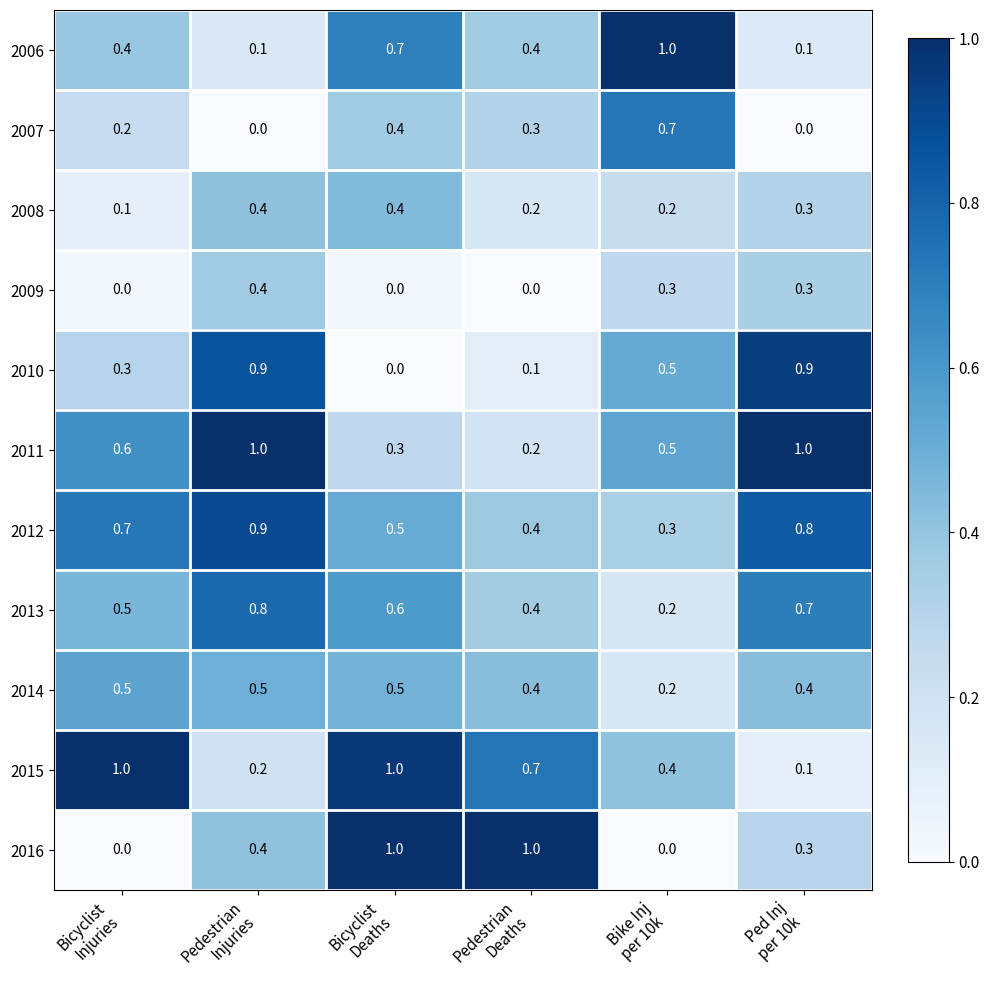

At how many categories does at least one series exceed 0?

6